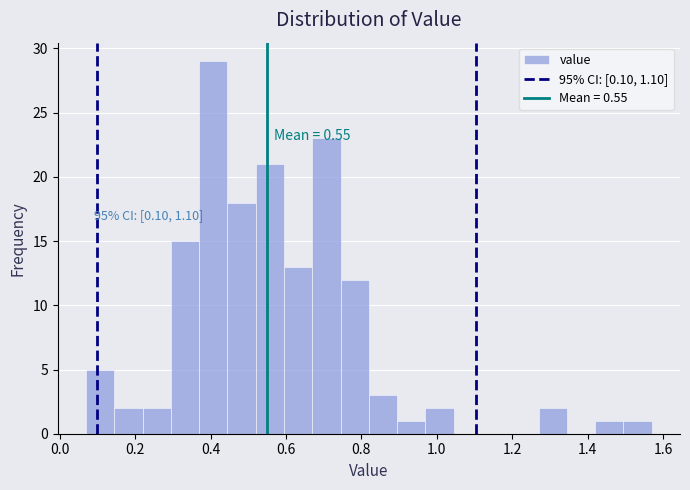

Read against the x-axis, roughly where is the centre of the tallest bar?

0.40